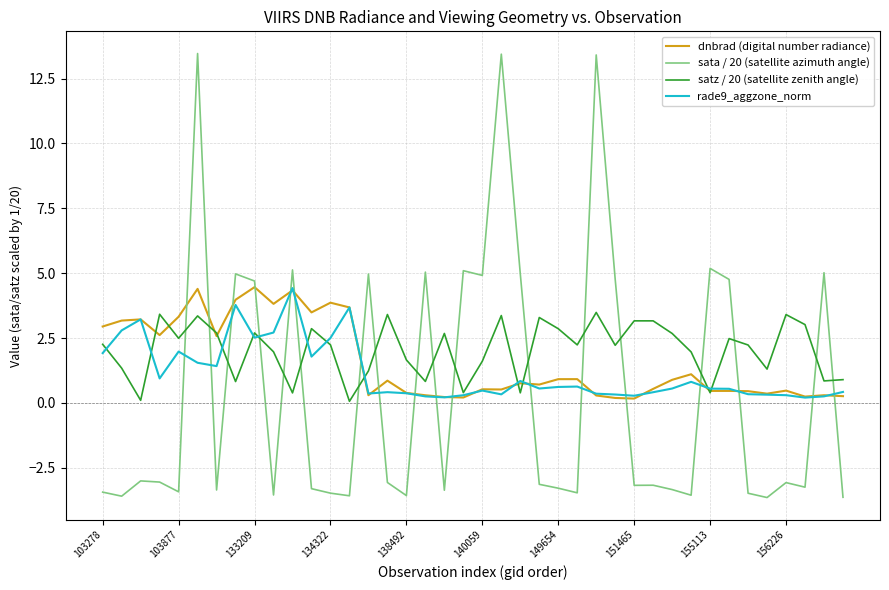

How many lines are shown in the chart?

4